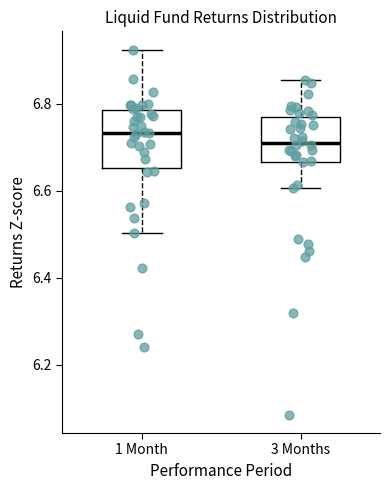

Reading left to right, read every box against the y-axis: the position of its median line, the range the box covers, and the ends of its whiskers. The values are not printed on the chart, so give them approximately, as read against the axis.

1 Month: median 6.74, box 6.66 to 6.78, whiskers 6.50 to 6.92
3 Months: median 6.70, box 6.66 to 6.76, whiskers 6.60 to 6.86